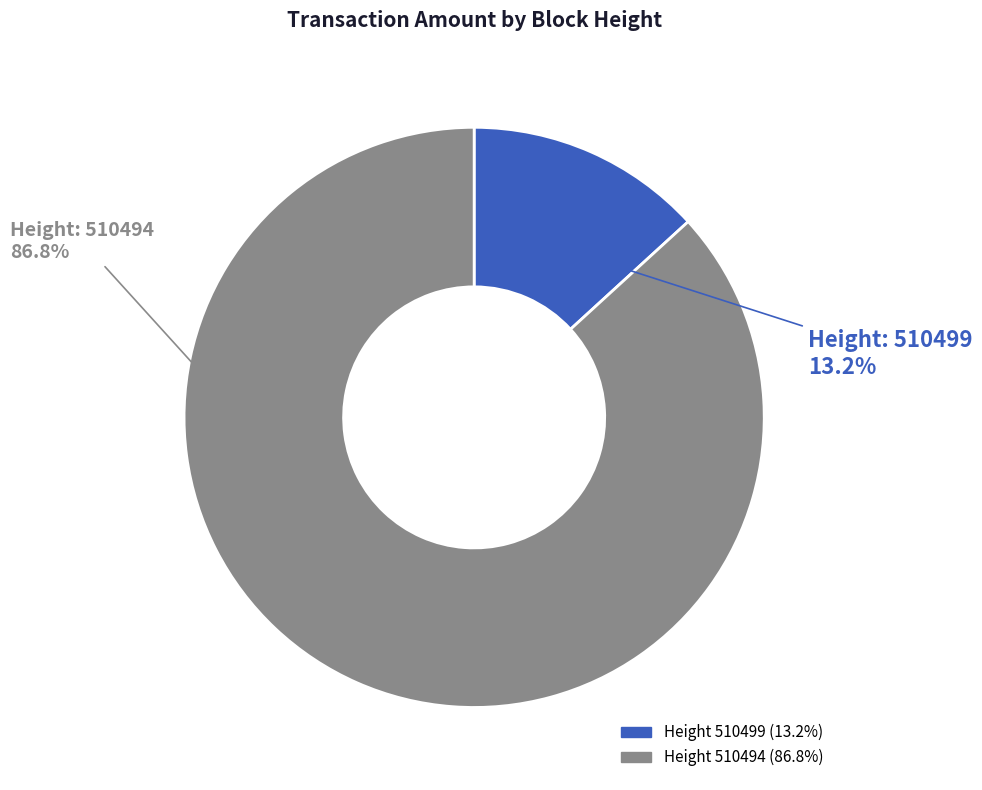

Is there any slice that represents more than half of the pie?

Yes